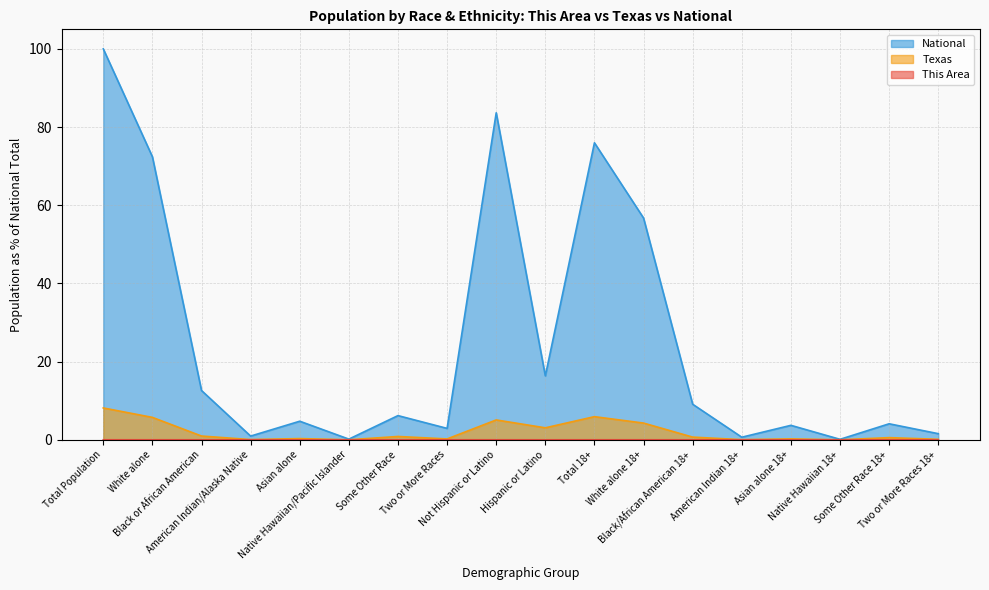

How many categories are shown in the chart?

18